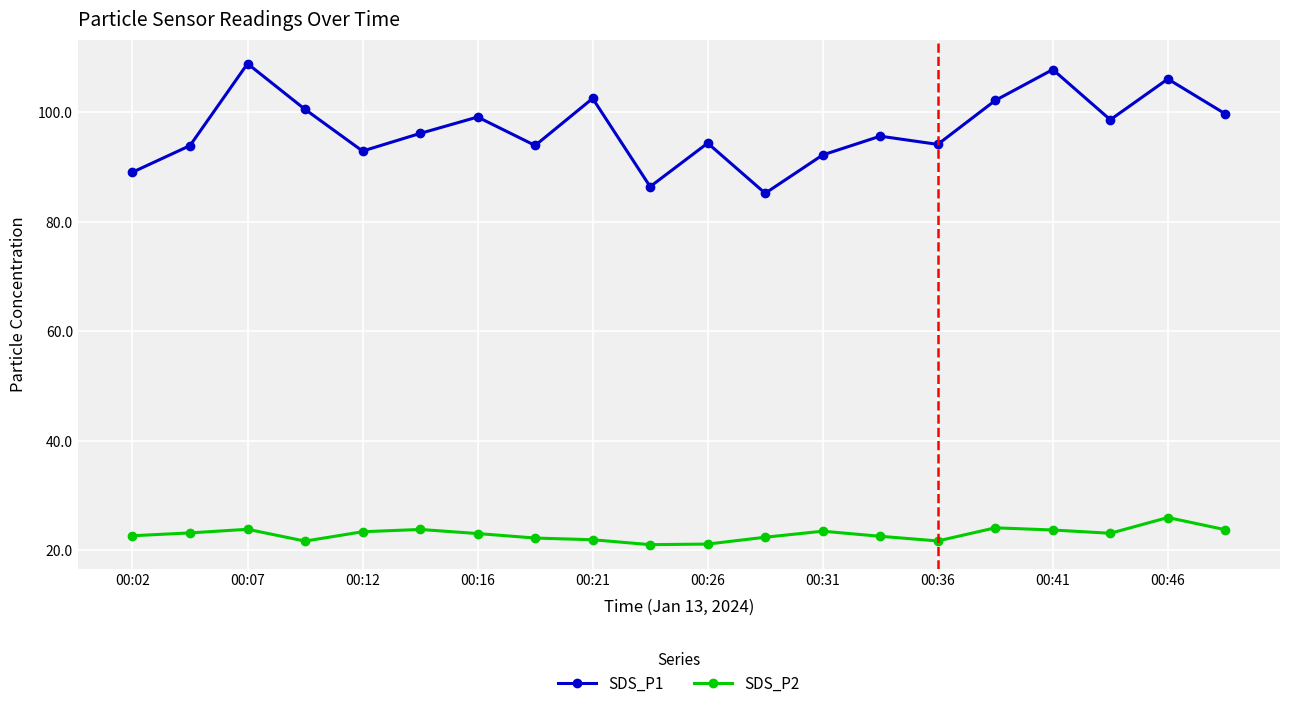

True or false: SDS_P1 has more than 2 interior local peaks.

True